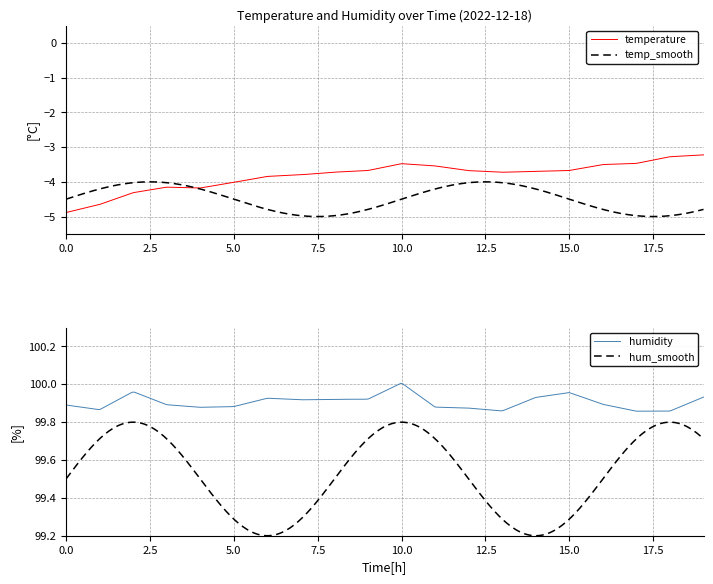

True or false: temperature and hum_smooth intersect in this chart.

False